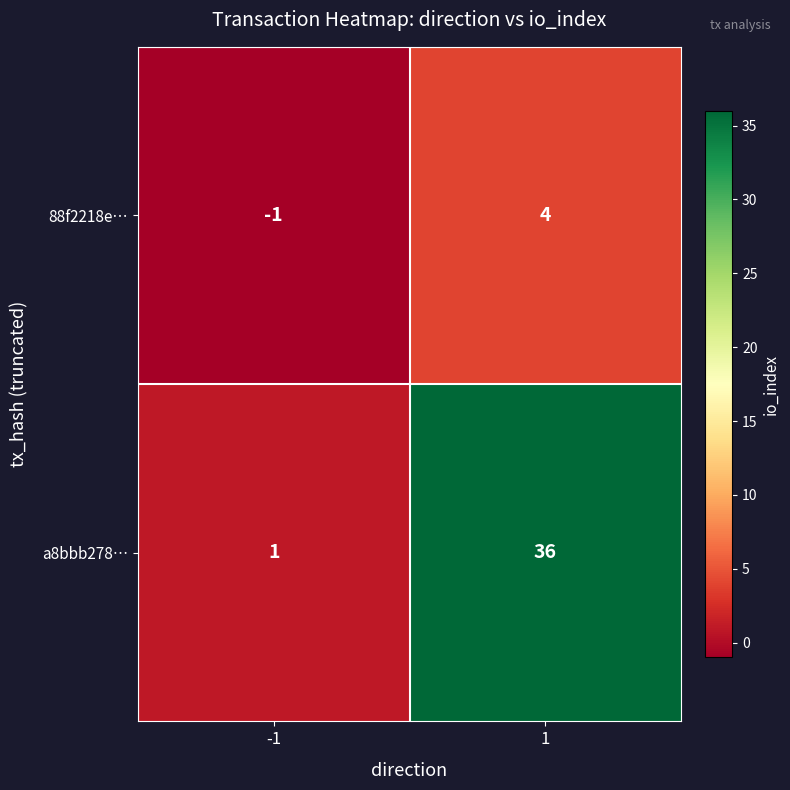

How many series are shown in this chart?

2